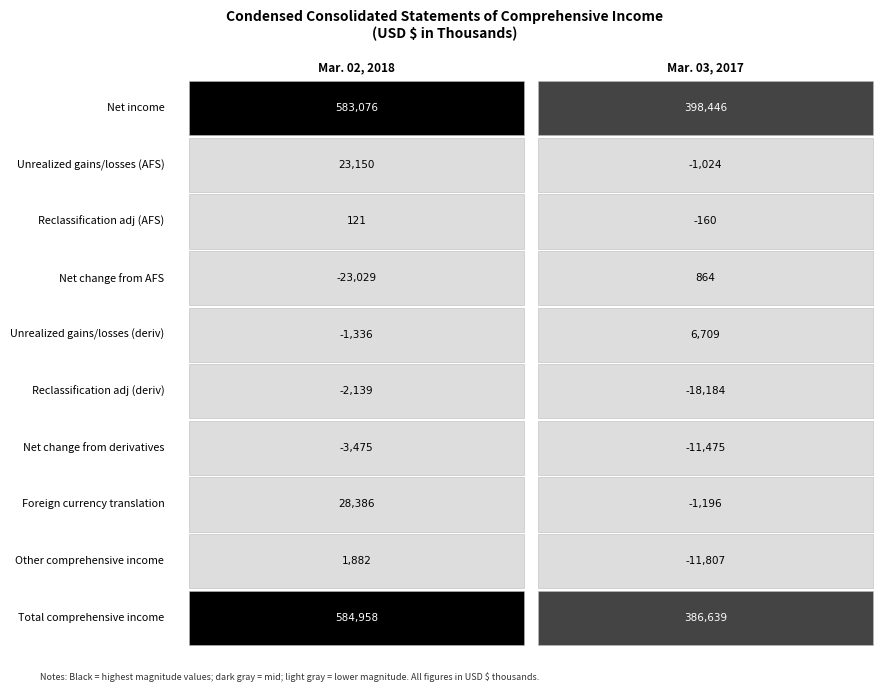

What is the difference between the Unrealized gains/losses (deriv) values at Mar. 02, 2018 and Mar. 03, 2017?

8045